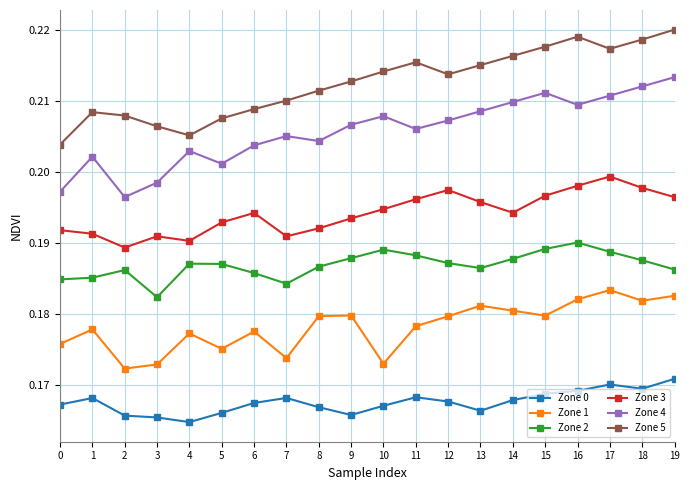

At 8, list the series in order from smallest to largest.

Zone 0, Zone 1, Zone 2, Zone 3, Zone 4, Zone 5